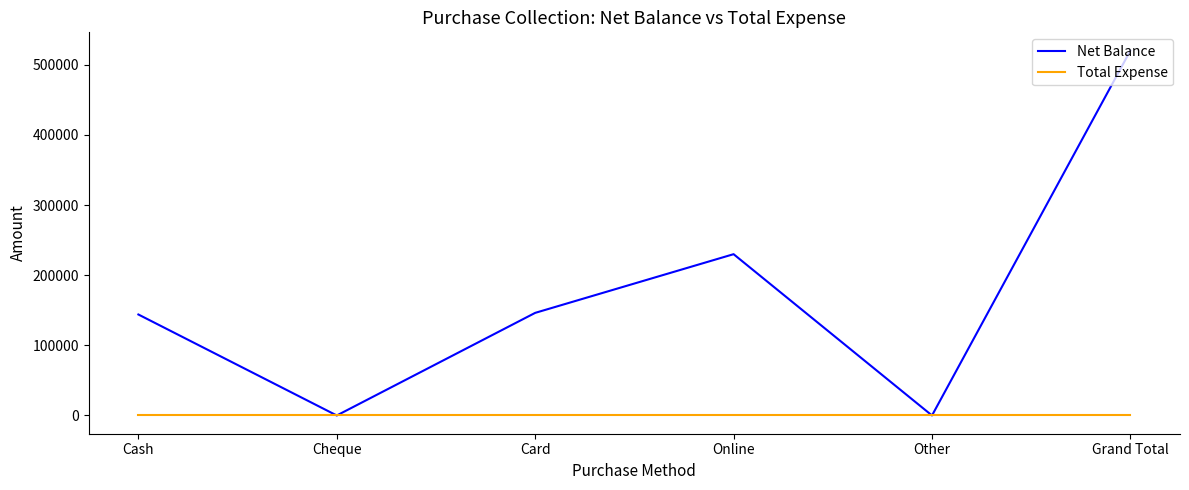

What is the average value of the Net Balance series?

173438